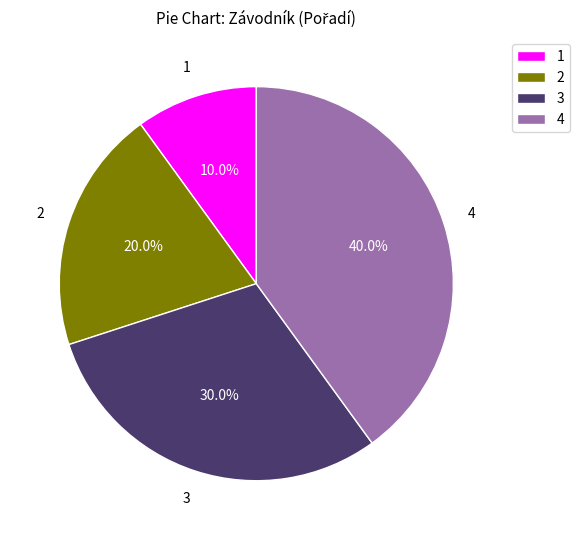

Combined, do 3 and 4 account for over 50%?

Yes